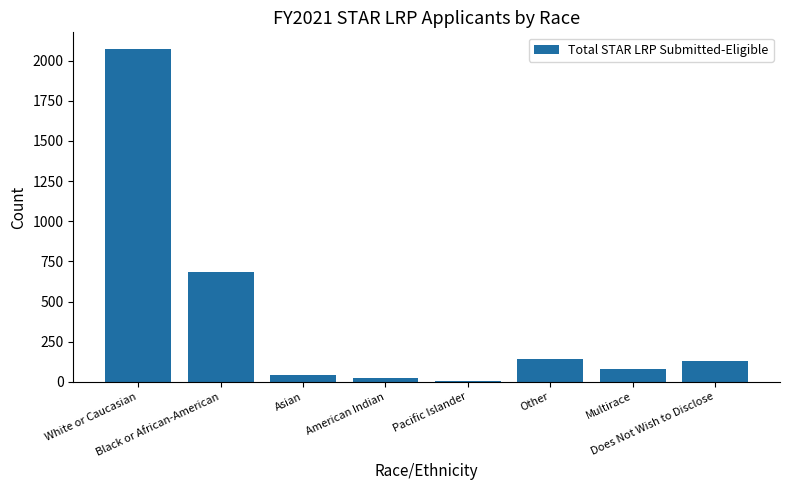

What value does the data have at White or Caucasian, to the nearest 100?

2100